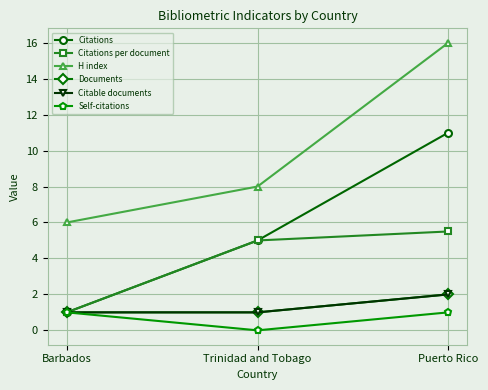

Is it true that H index equals 6.0 at Barbados?

True